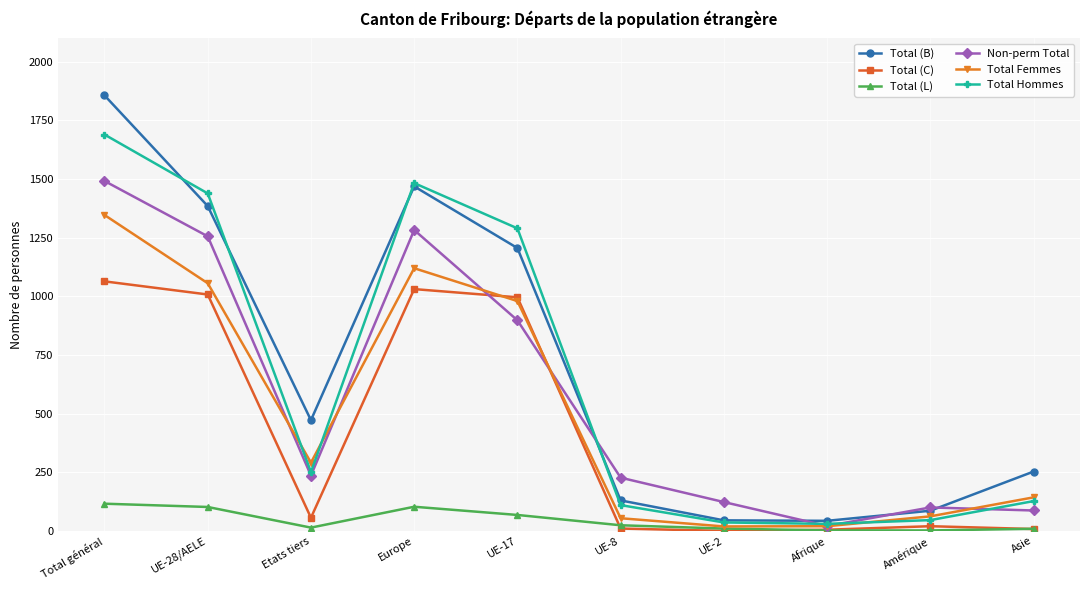

What is the label of the 5th point from the right?

UE-8